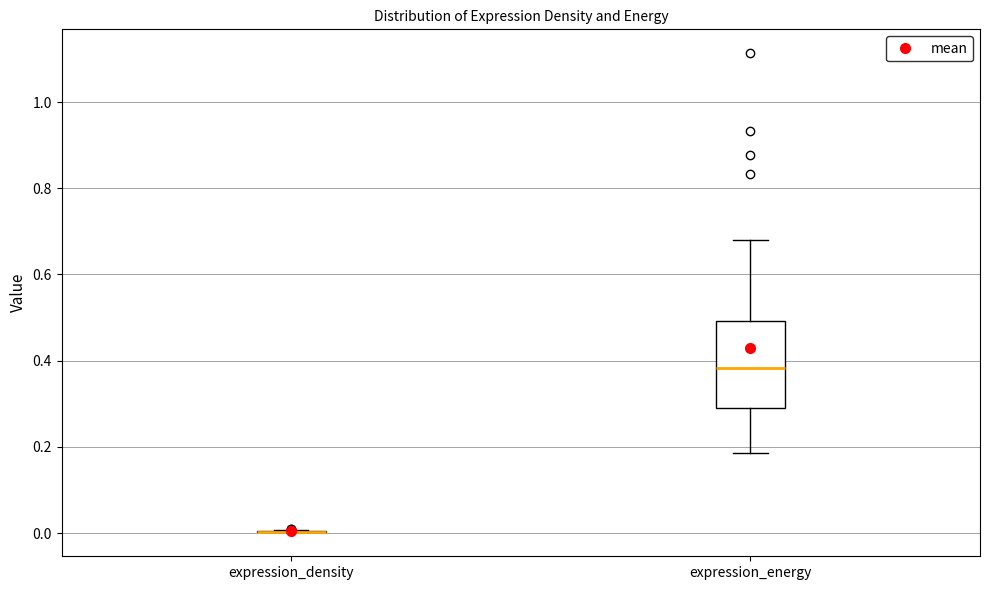

Reading left to right, read every box against the y-axis: the position of its median line, the range the box covers, and the ends of its whiskers. The values are not printed on the chart, so give them approximately, as read against the axis.

expression_density: box collapsed to a line at 0.00, whiskers 0.00 to 0.00
expression_energy: median 0.38, box 0.30 to 0.50, whiskers 0.18 to 0.68